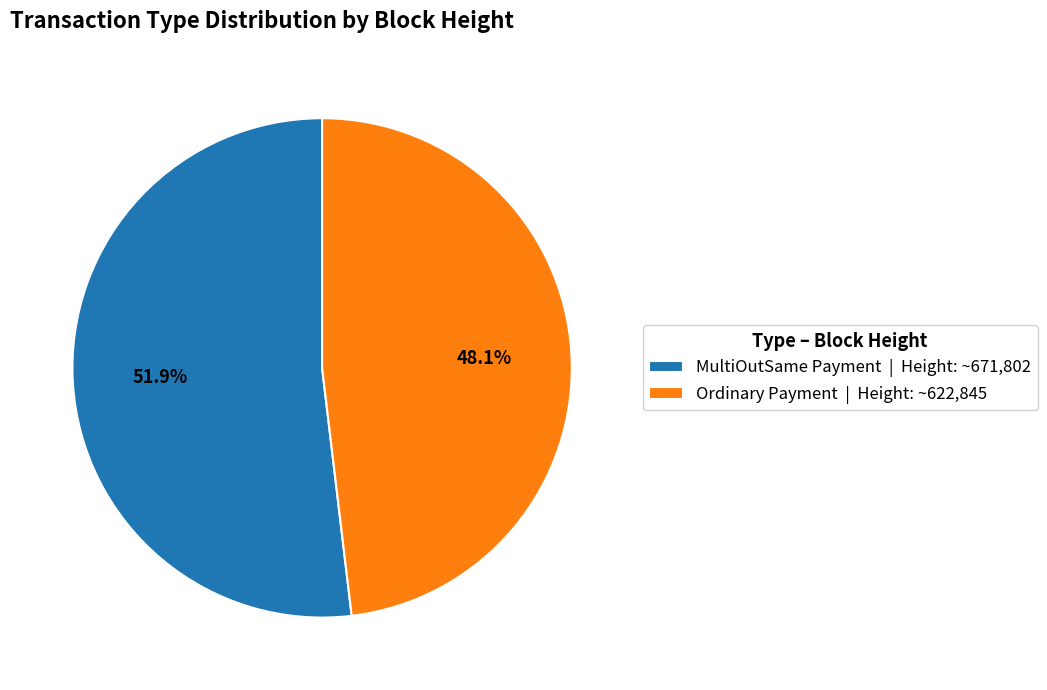

Approximately how many times larger is the value at Ordinary Payment | Height: ~622,845 compared to MultiOutSame Payment | Height: ~671,802?

0.9